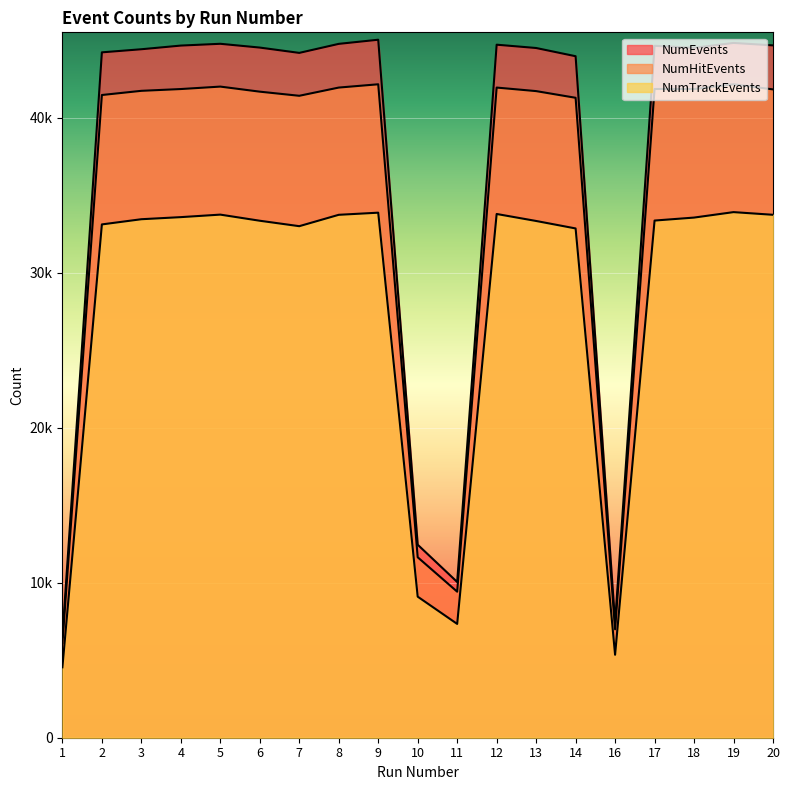

Which series has the widest spread of values?

NumEvents